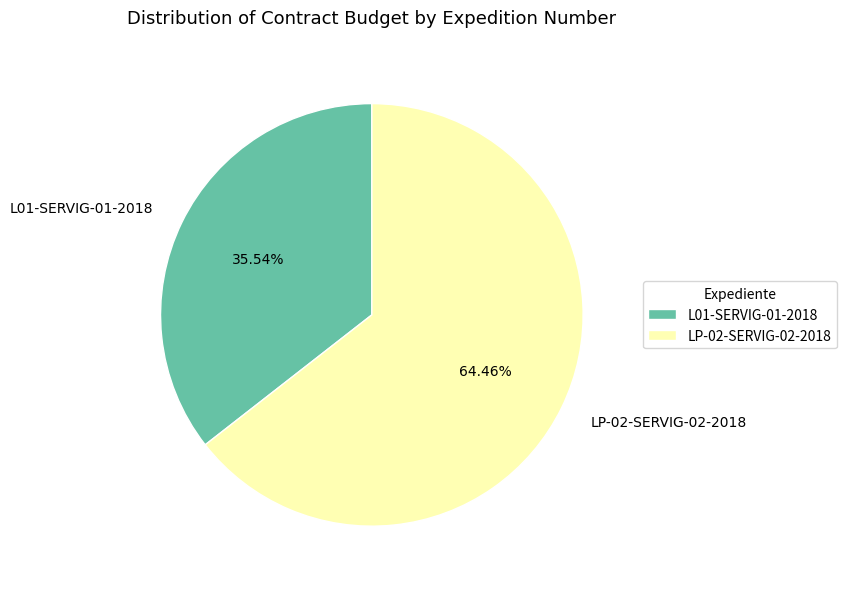

Combined, do LP-02-SERVIG-02-2018 and L01-SERVIG-01-2018 account for over 50%?

Yes